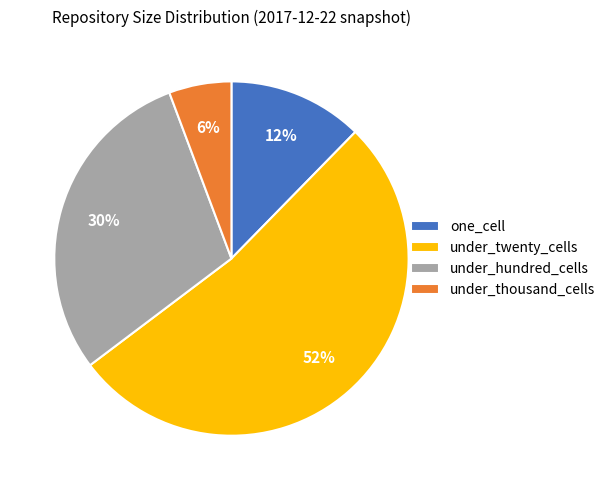

Combined, do under_thousand_cells and under_hundred_cells account for over 50%?

No